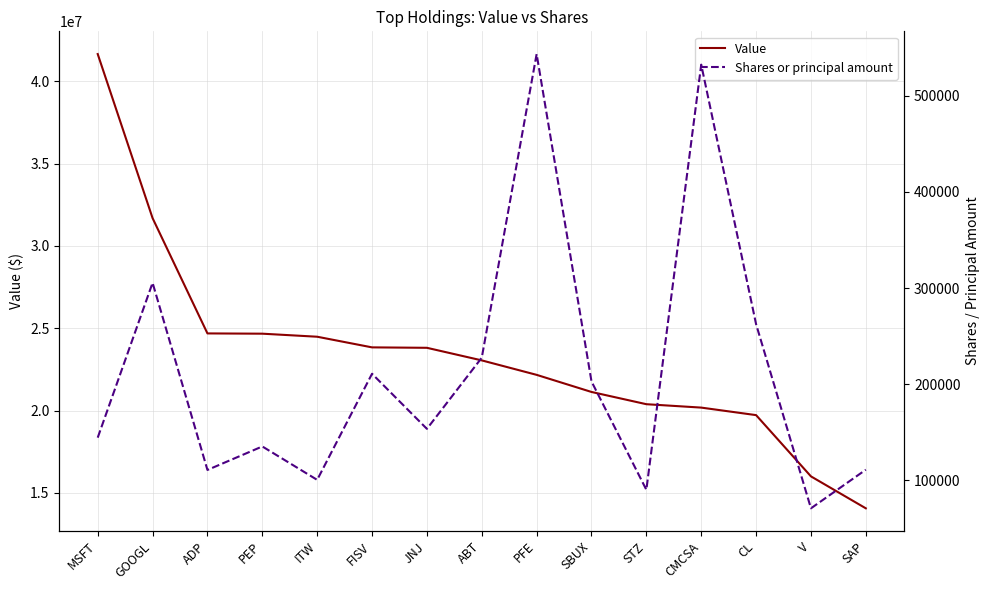

List the labels in order of Shares or principal amount value, smallest first.

V, STZ, ITW, ADP, SAP, PEP, MSFT, JNJ, SBUX, FISV, ABT, CL, GOOGL, CMCSA, PFE